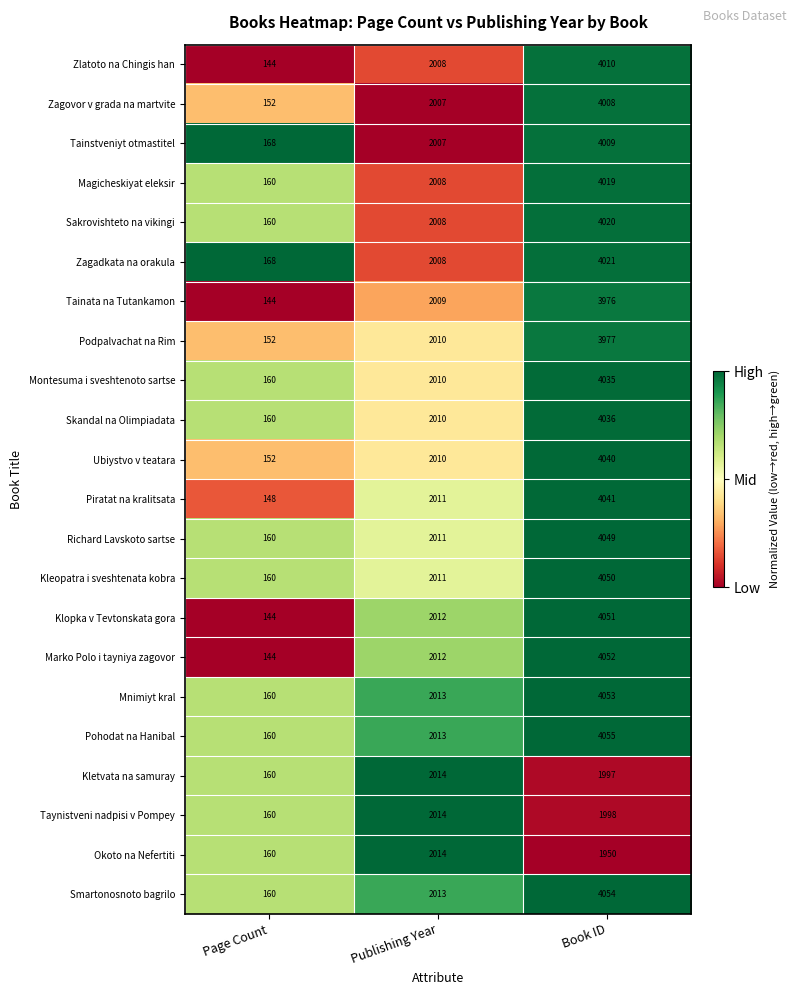

True or false: Kleopatra i sveshtenata kobra has a value of 2011 at Publishing Year.

True